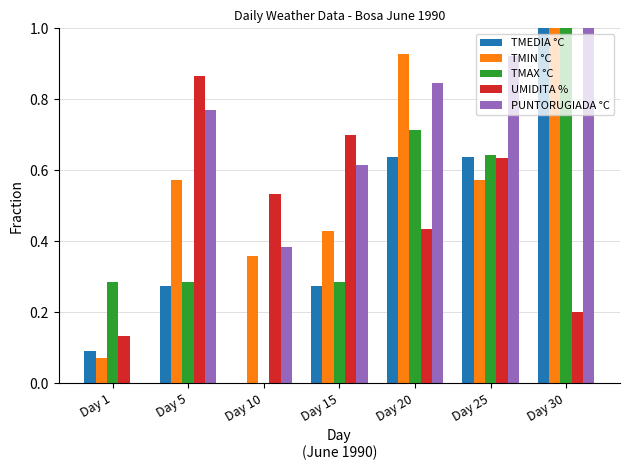

How many values in TMEDIA °C are above zero?

6